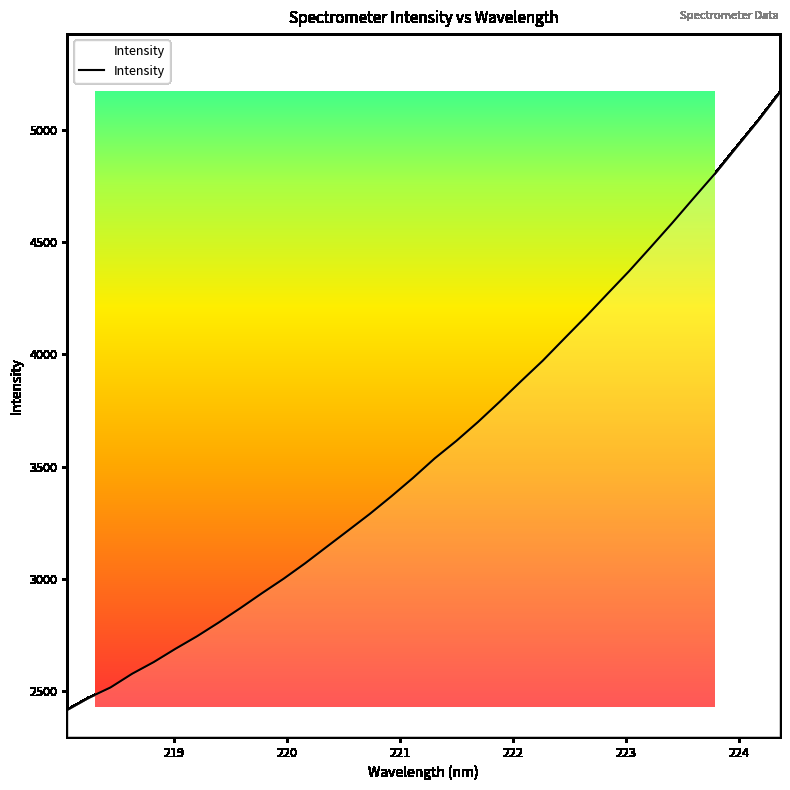

How many lines are shown in the chart?

1